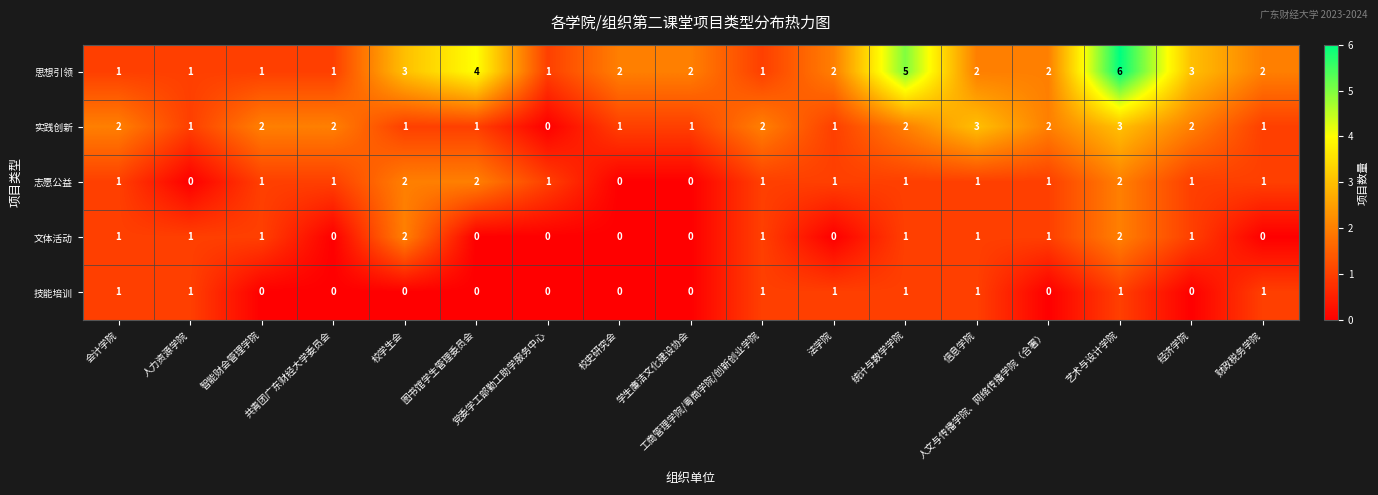

The 实践创新 series shows 2 at 智能财会管理学院. True or false?

True